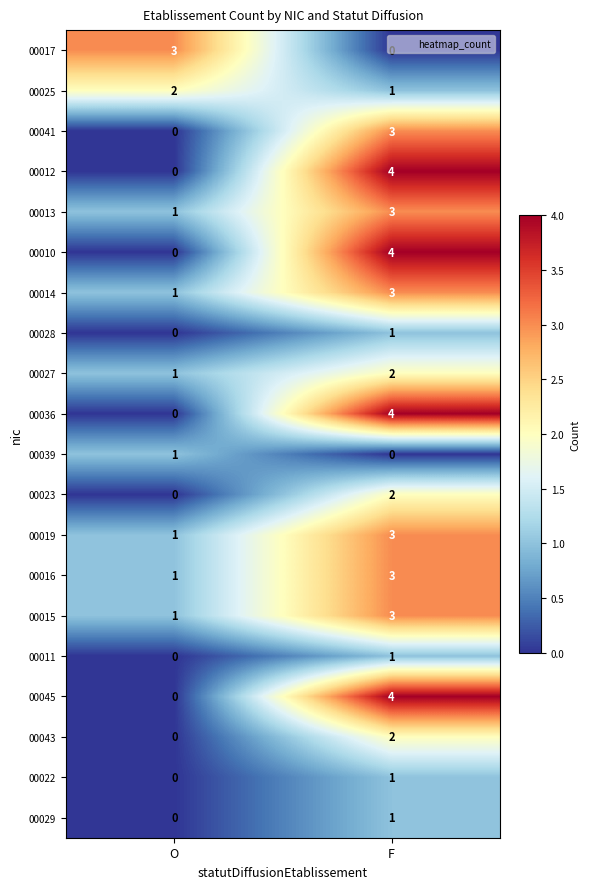

What is the spread (max minus min) of values at F?

4